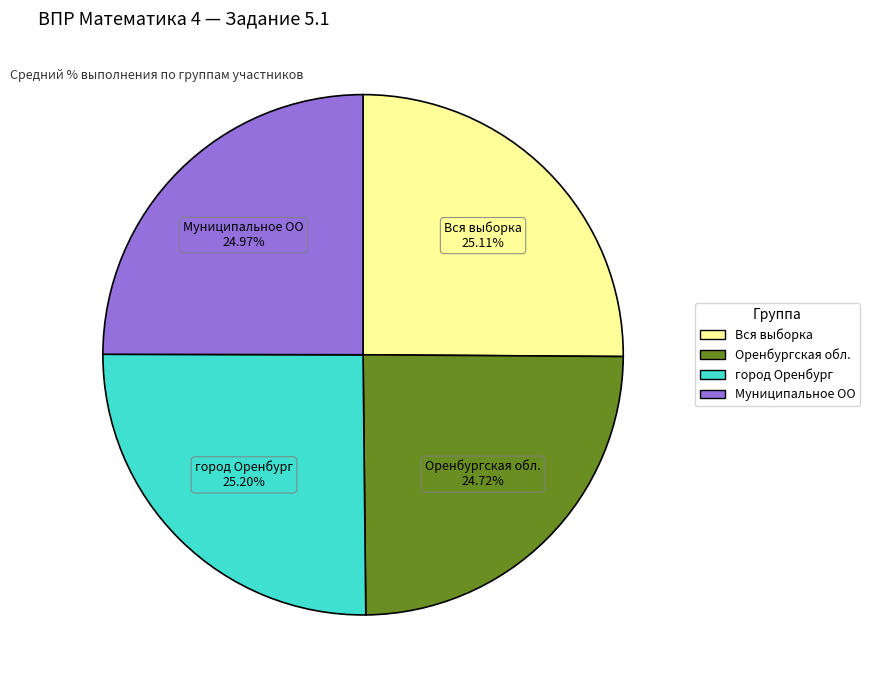

Is there a majority slice in this chart?

No